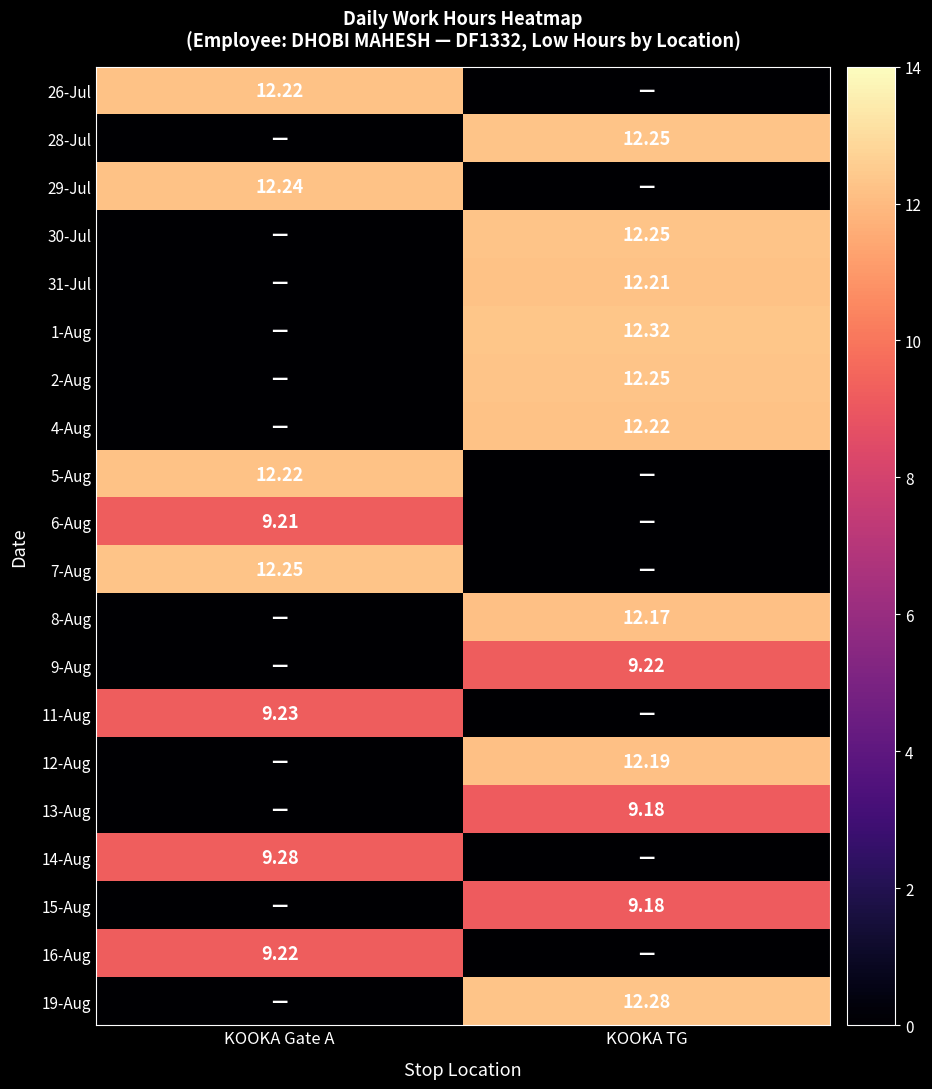

Which series has the largest total across all categories?

1-Aug